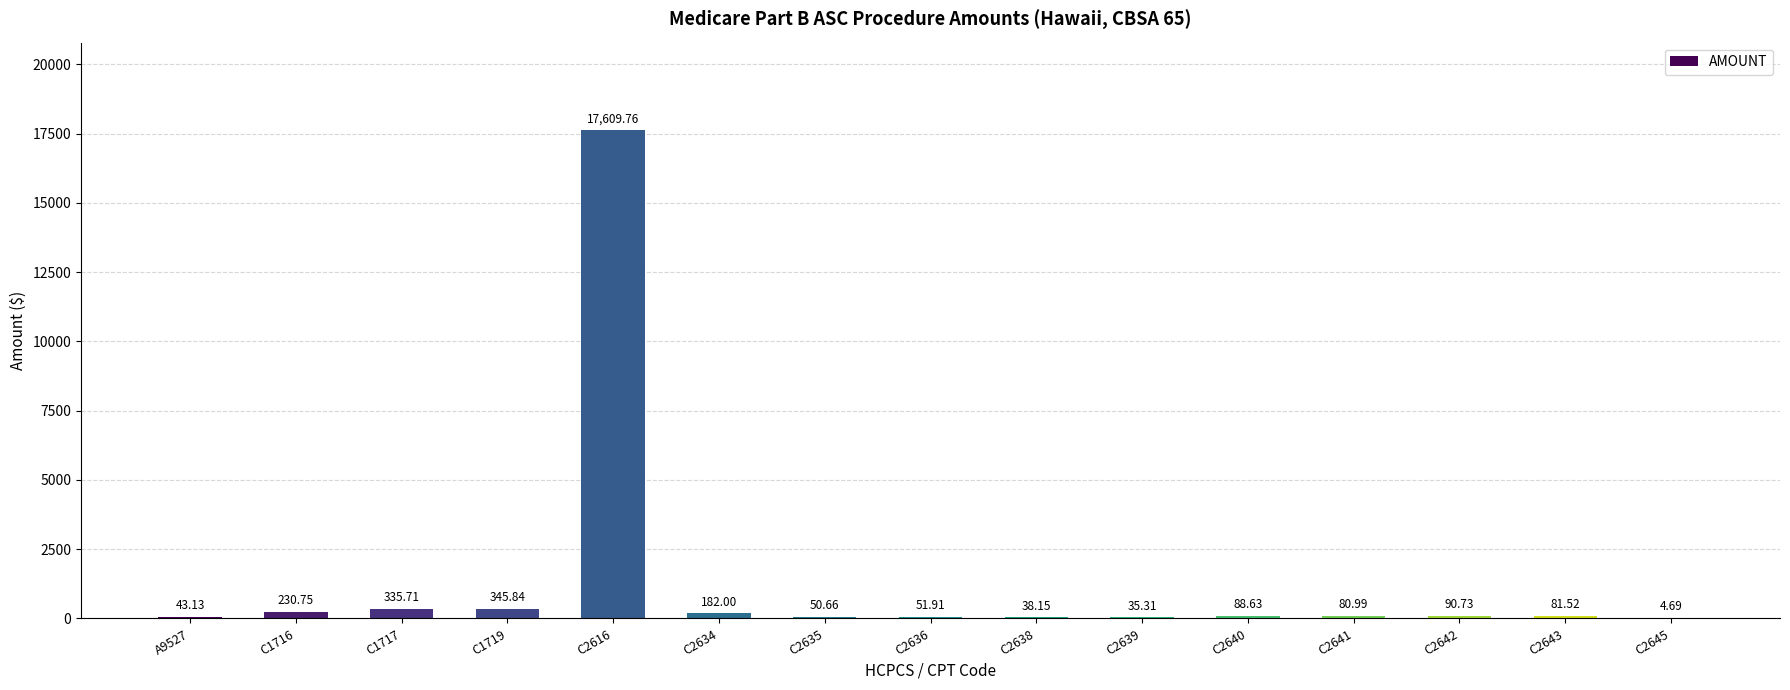

The value at C2641 is 81.0. True or false?

True